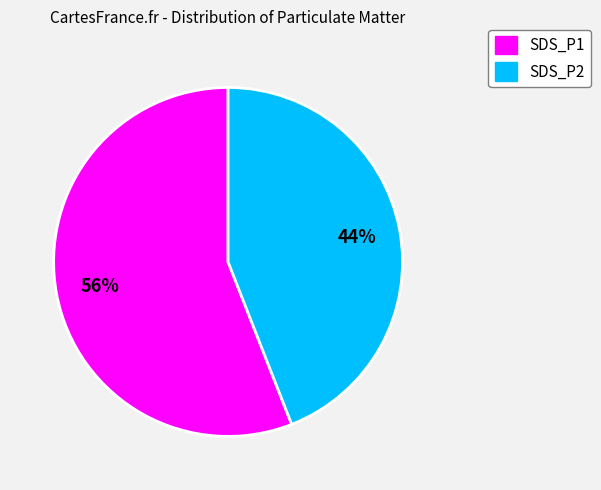

What is the largest slice in the pie chart?

SDS_P1